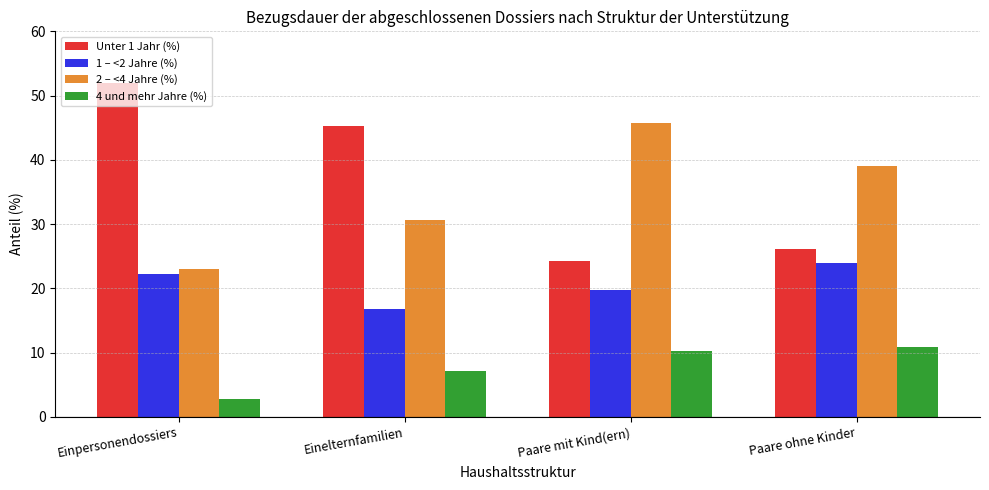

What is the total value across all series at Einpersonendossiers?

100.0